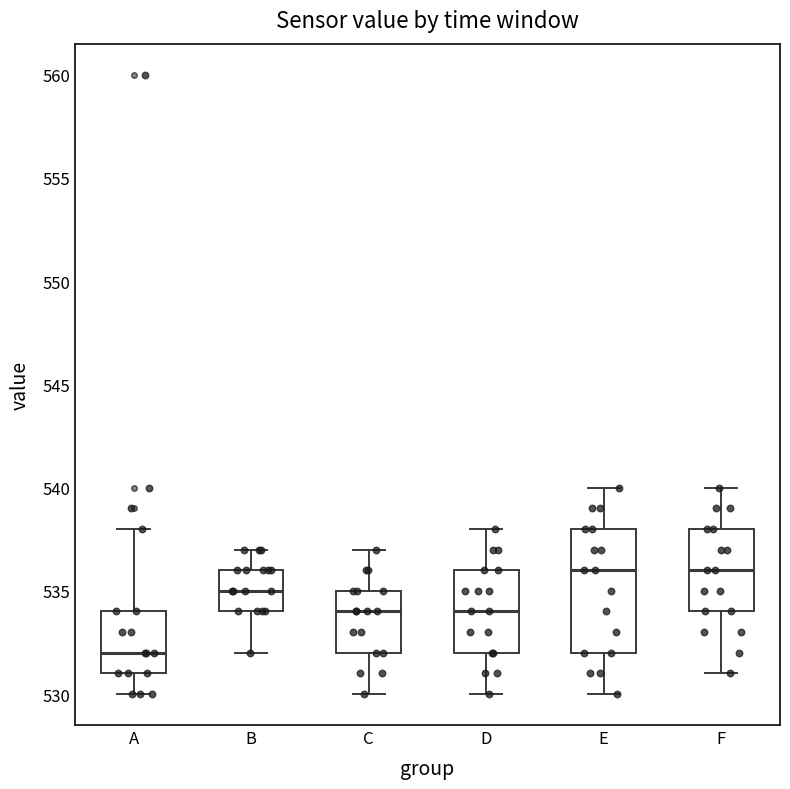

Reading left to right, transcribe this box plot: for each box, give where its median line is, the range the box spans, and where its two whiskers end, as read against the y-axis. The values are not printed on the chart, so give them approximately, as read against the axis.

A: median 532, box 531 to 534, whiskers 530 to 538
B: median 535, box 534 to 536, whiskers 532 to 537
C: median 534, box 532 to 535, whiskers 530 to 537
D: median 534, box 532 to 536, whiskers 530 to 538
E: median 536, box 532 to 538, whiskers 530 to 540
F: median 536, box 534 to 538, whiskers 531 to 540